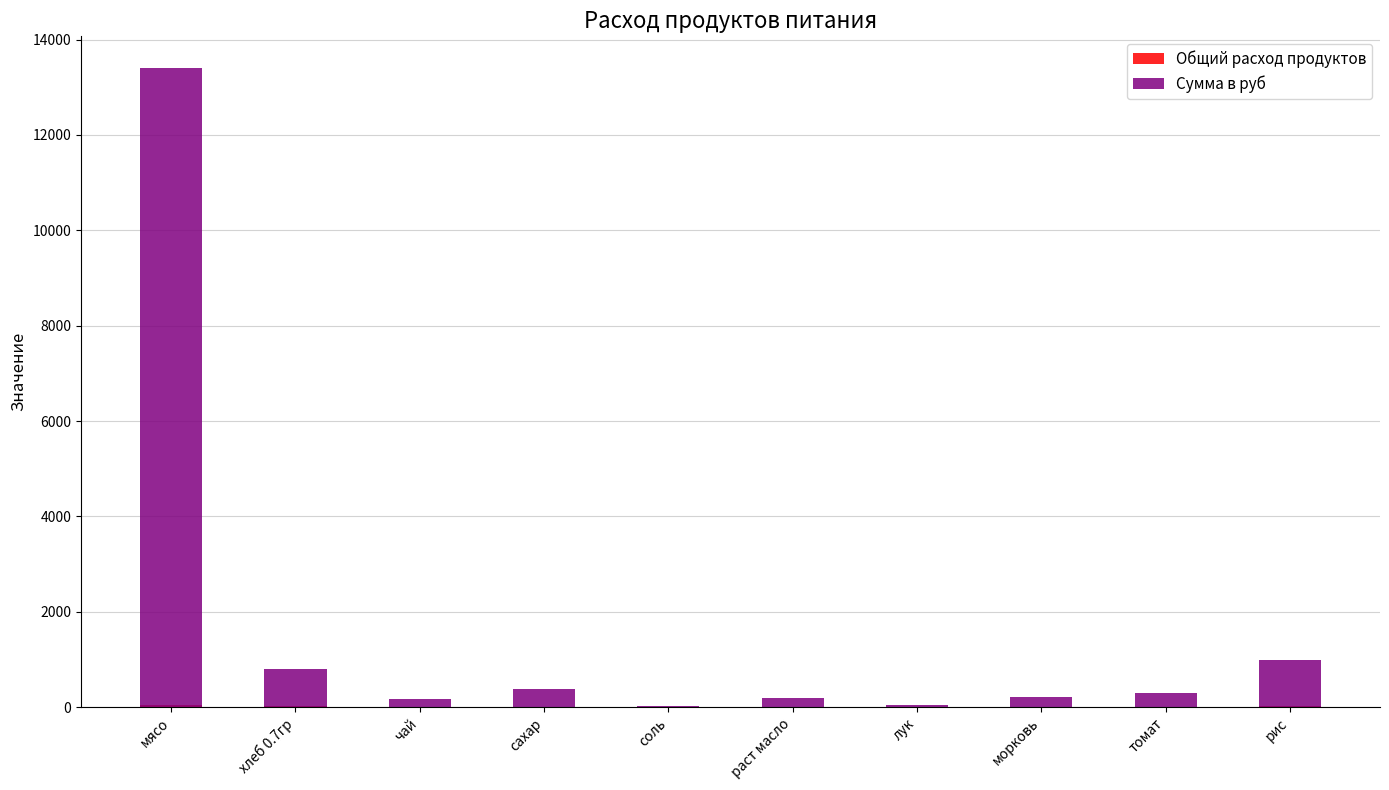

Which has a higher value, чай or морковь?

морковь